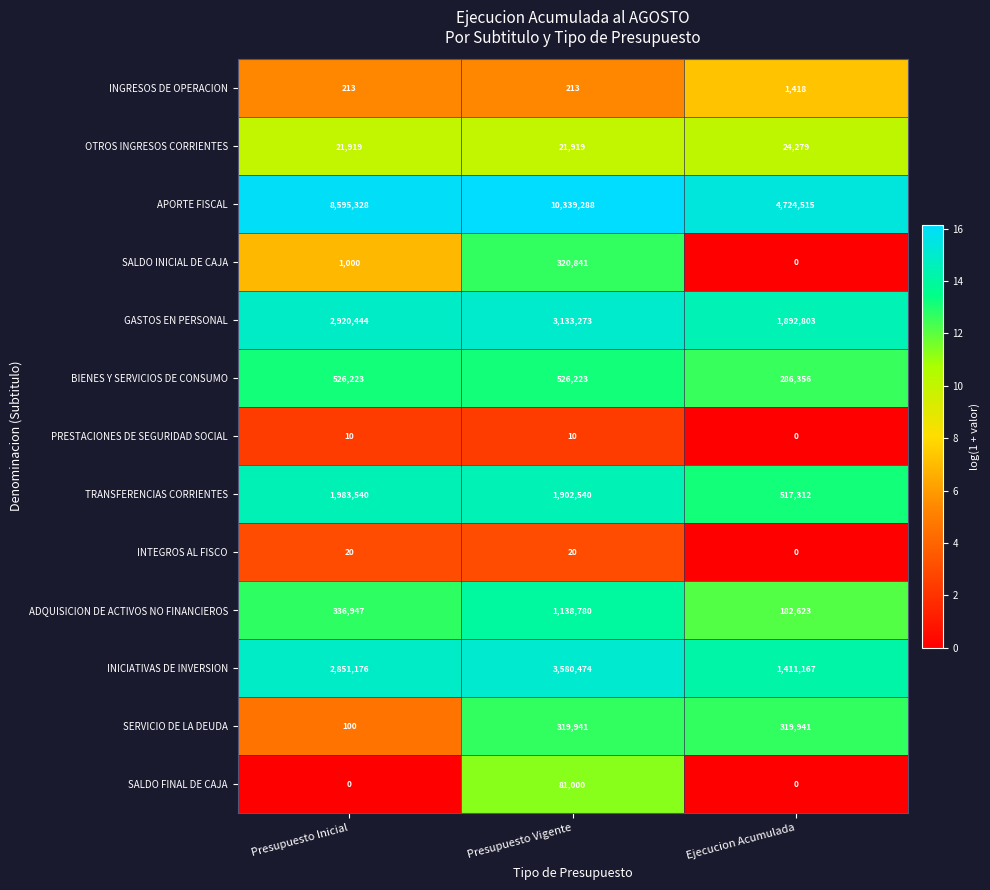

At which label does INGRESOS DE OPERACION reach its peak?

Ejecucion Acumulada